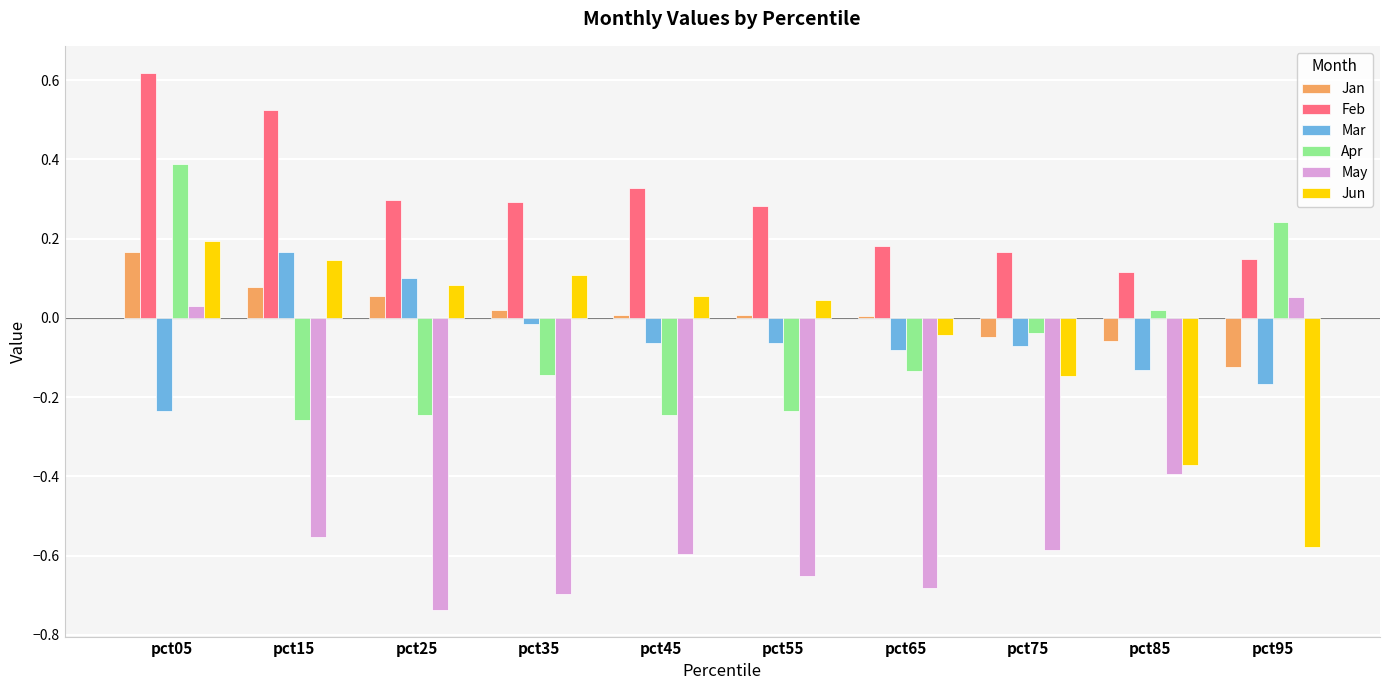

What are all the series names shown in the legend?

Jan, Feb, Mar, Apr, May, Jun